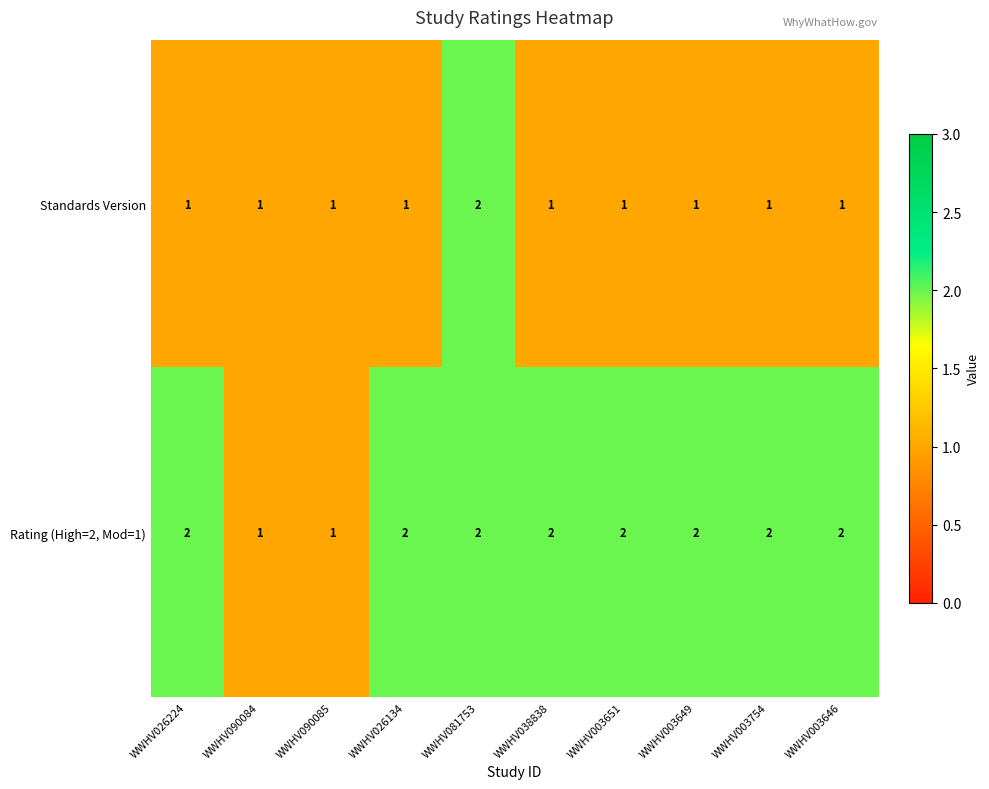

Count the number of data series in this chart.

2